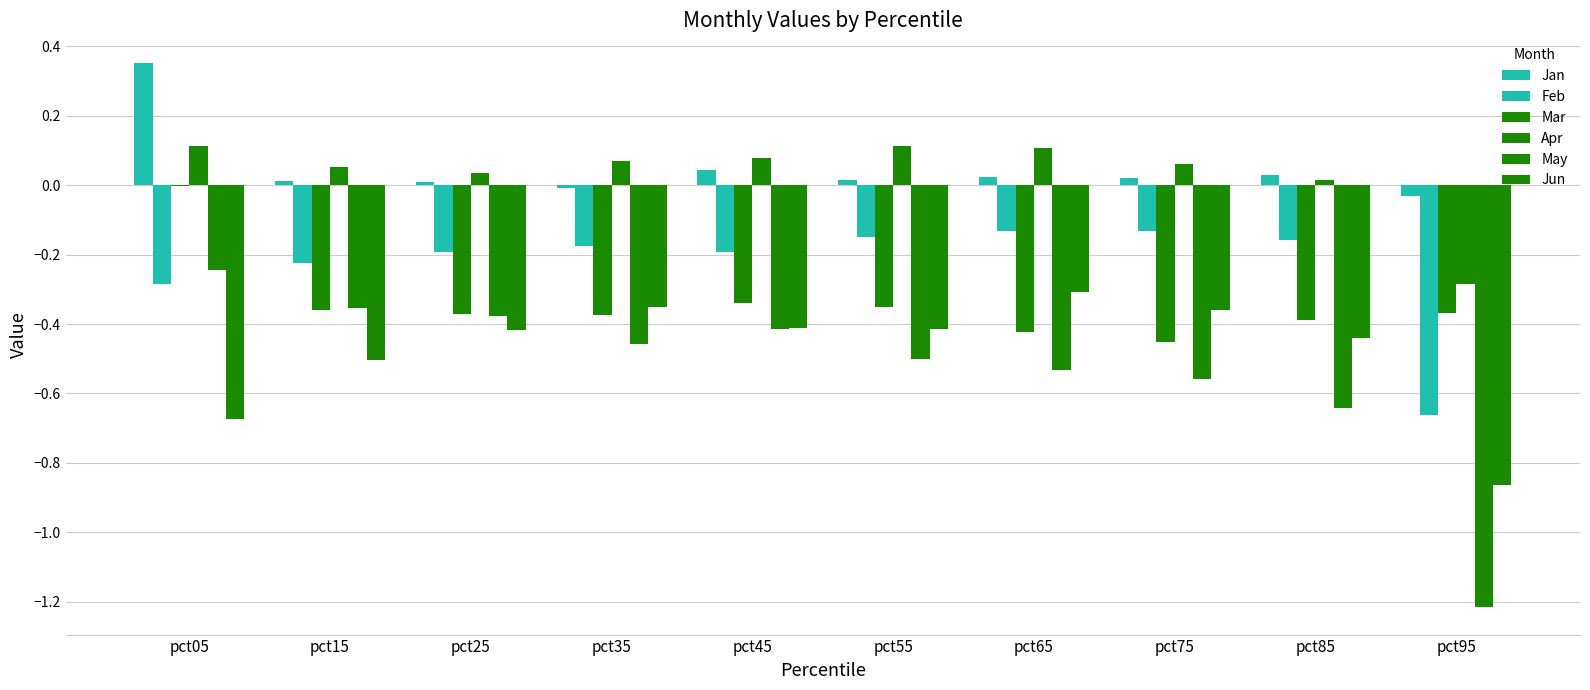

The value of Feb at pct65 is -0.1. True or false?

True